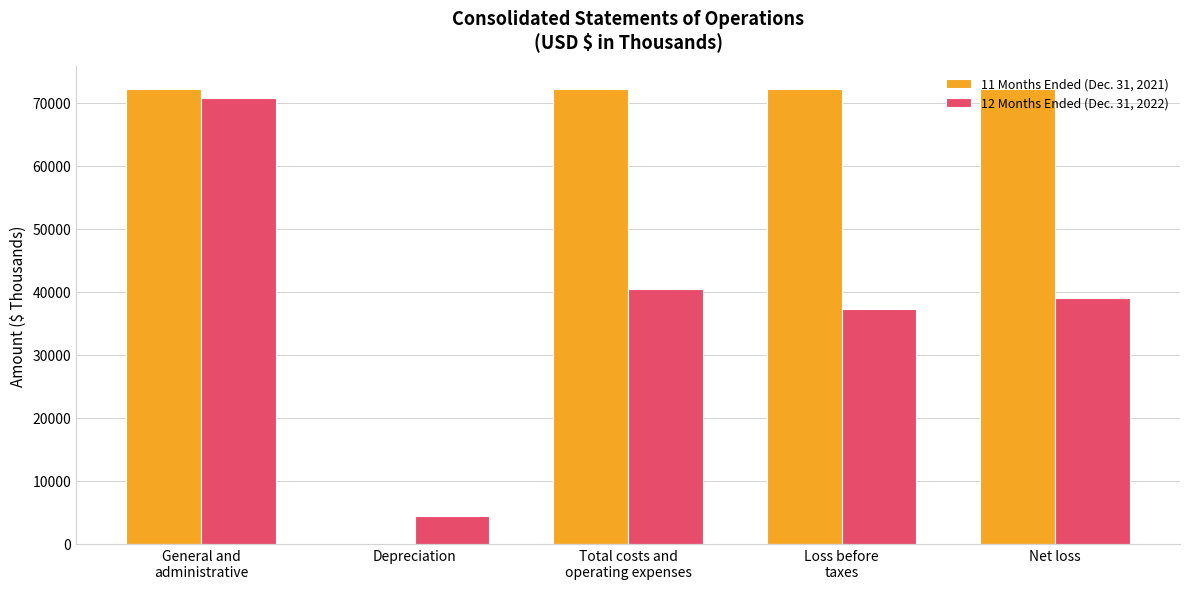

How many groups of bars are there?

5